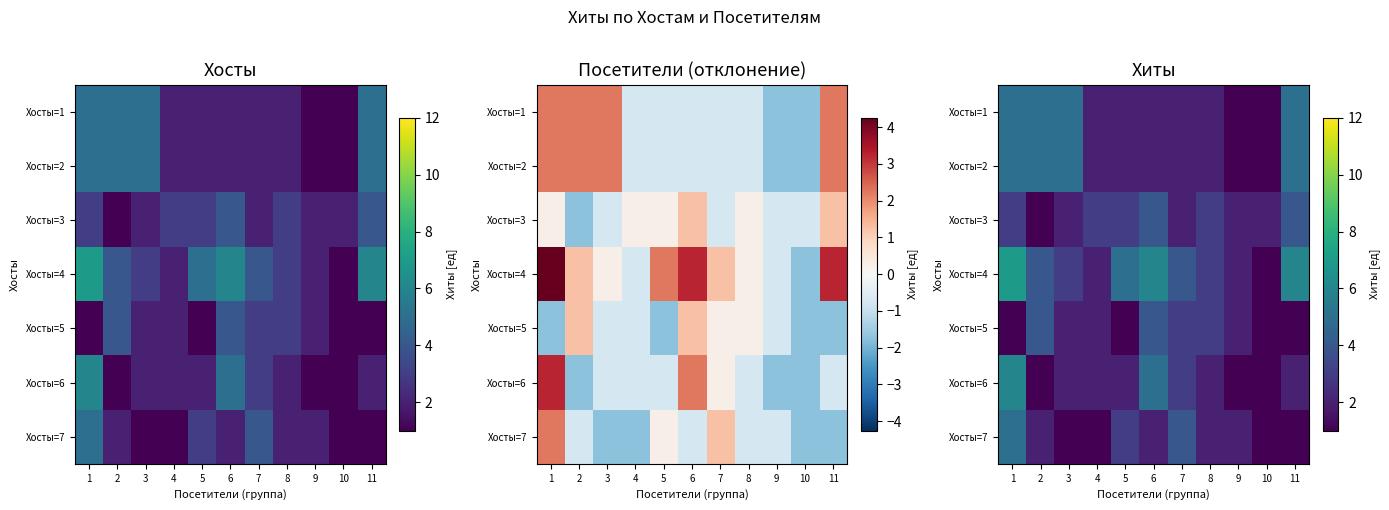

At which label does Хосты=1 first exceed 2?

1